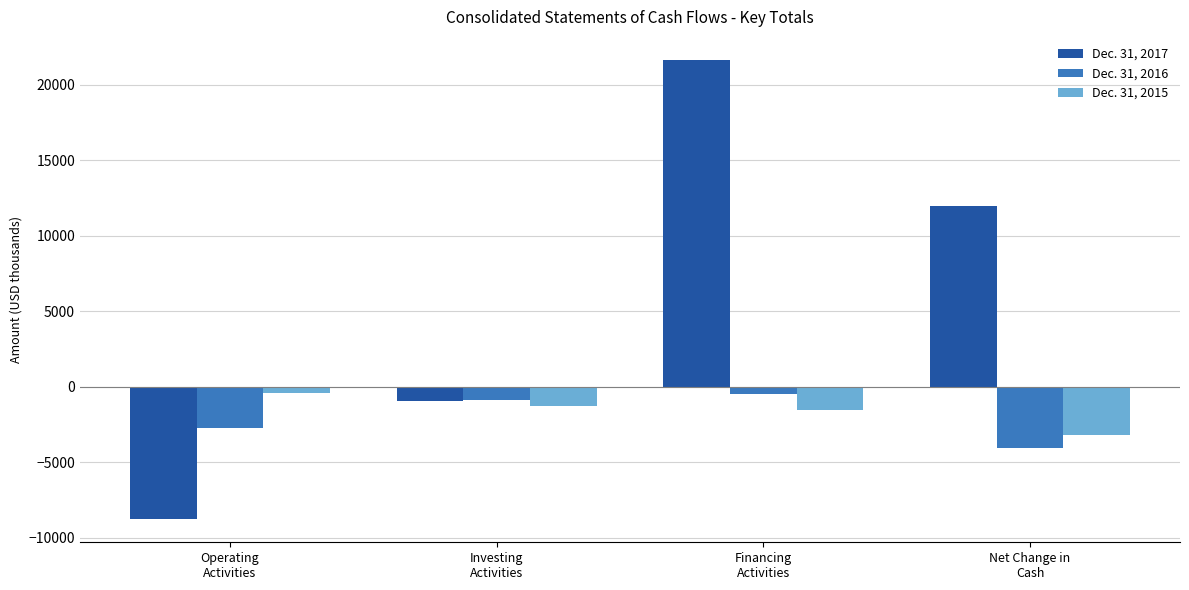

What are all the series names shown in the legend?

Dec. 31, 2017, Dec. 31, 2016, Dec. 31, 2015